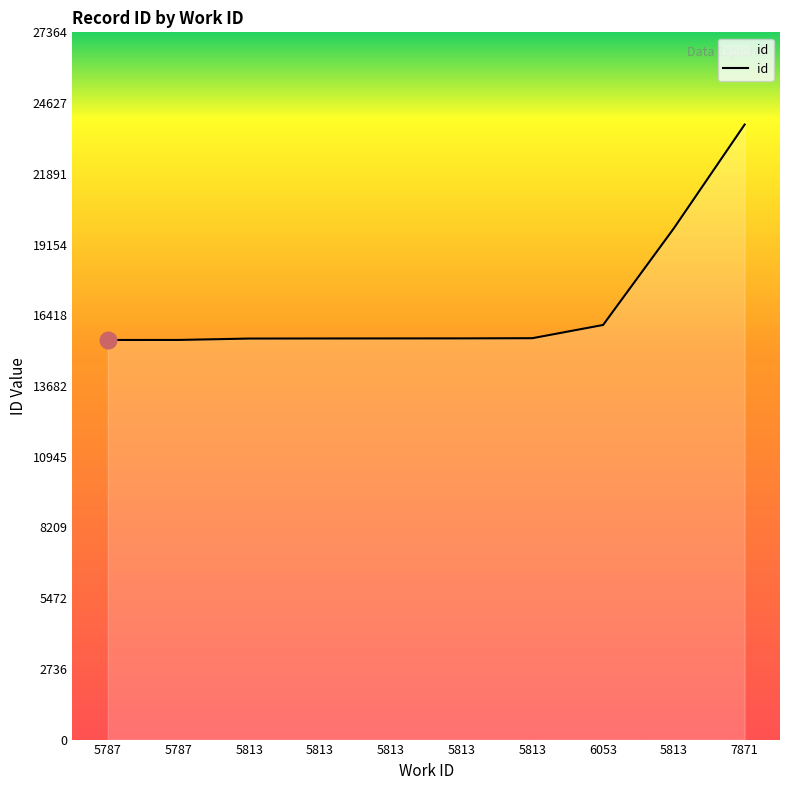

At which label does the data first exceed 15523?

5813